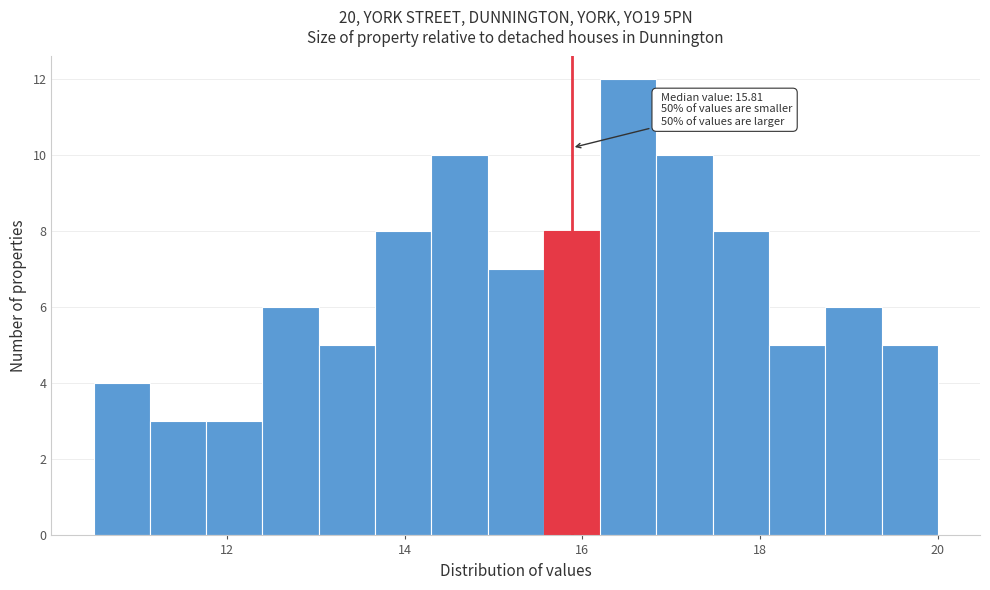

Around what value on the x-axis is the tallest bar? Give the approximate position of its centre, as read against the axis.

16.6